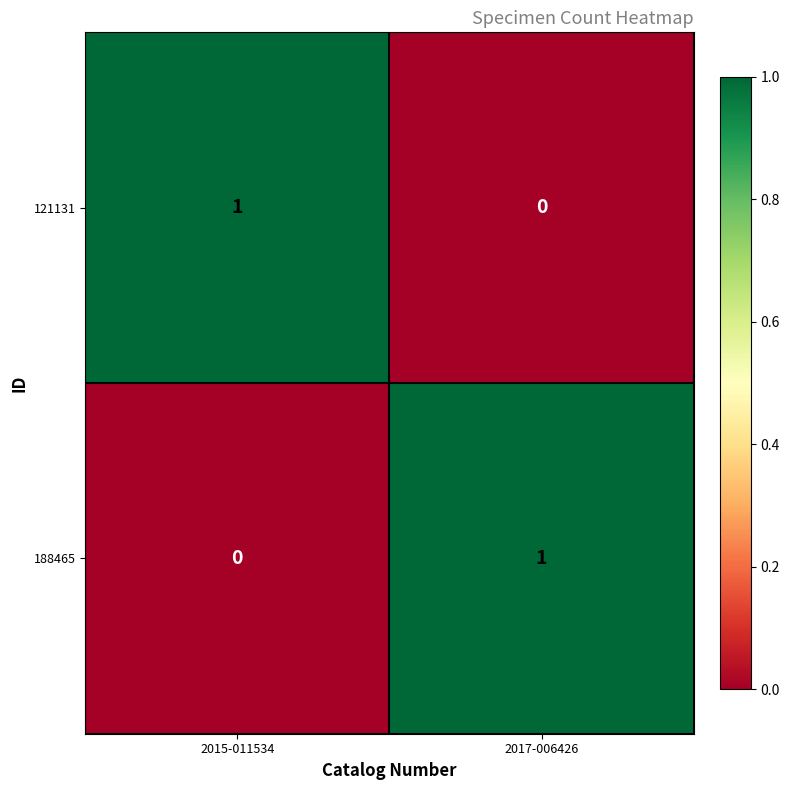

True or false: 121131 has a value of 0 at 2017-006426.

True